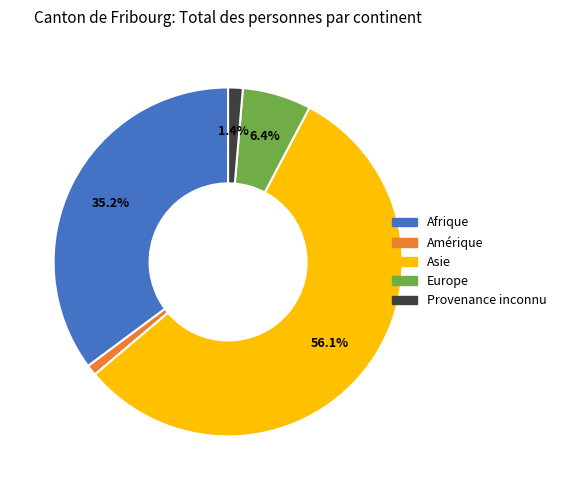

How many segments does this pie chart have?

5